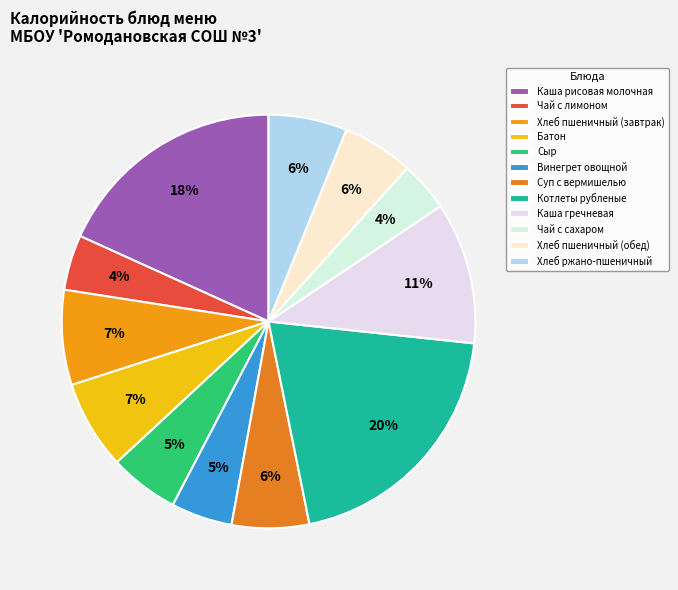

To the nearest percent, what is the average slice percentage?

8%